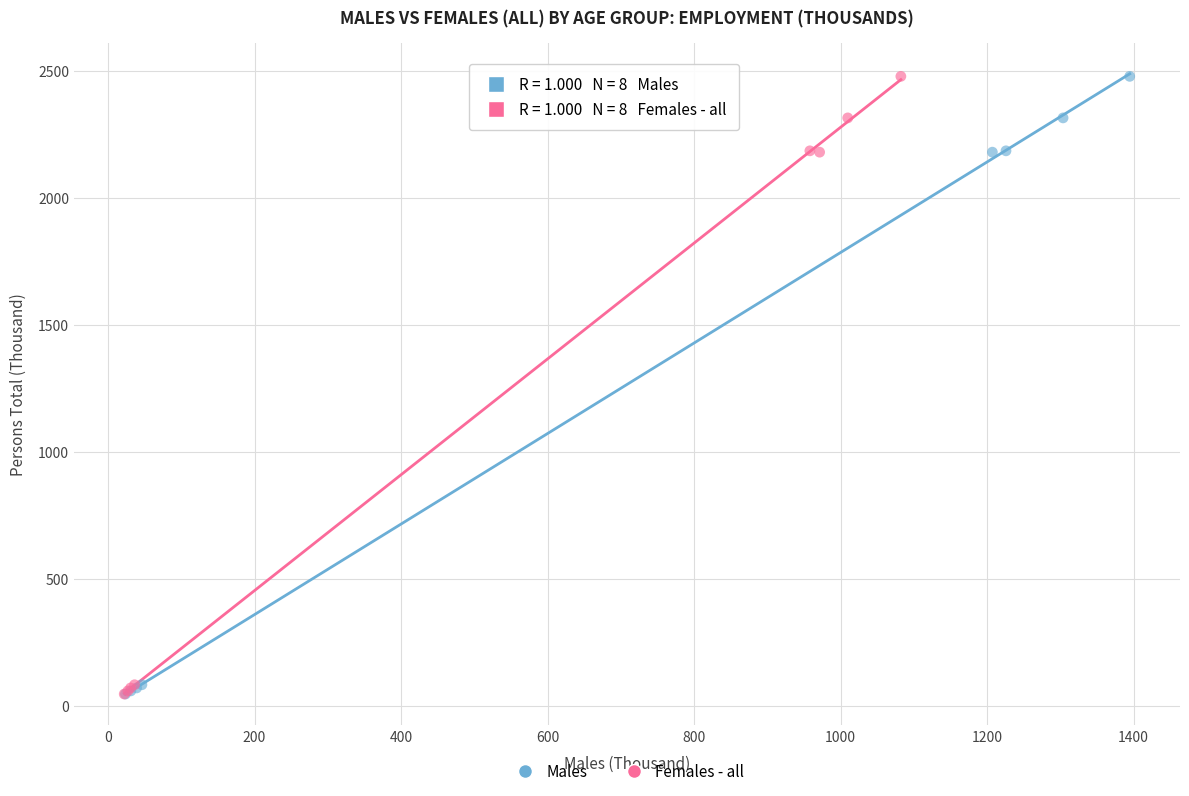

What are all the series names shown in the legend?

Males, Females - all